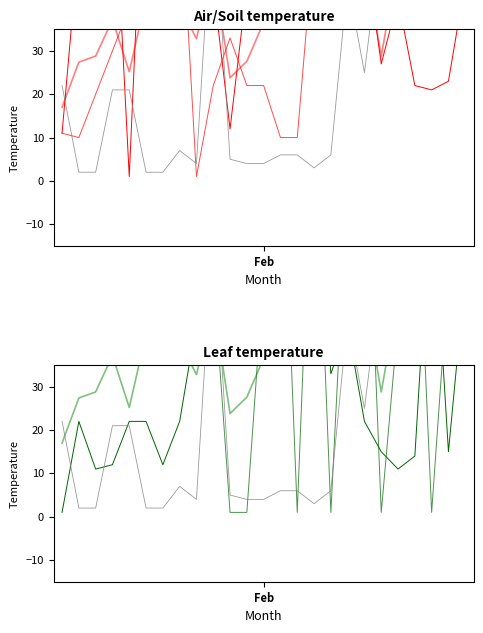

Reading left to right, extract all data points from this chart.

國文: 11.0	55.0	66.0	77.0	1.0	89.0	56.0	55.0	71.0	45.0	12.0	45.0	65.0	35.0	85.0	99.0	99.0	78.0	55.0	27.0	42.0	22.0	21.0	23.0	46.0
數學: 11.0	10.0	20.0	30.0	40.0	55.0	66.0	70.0	1.0	22.0	33.0	22.0	22.0	10.0	10.0	56.0	89.0	98.0	56.0	45.0	78.0	35.0	44.0	65.0	44.0
總分: 17.0	27.4	28.8	37.2	25.2	42.2	36.2	40.4	32.8	49.2	23.8	27.6	36.6	45.6	40.2	69.0	45.6	68.8	51.2	28.8	50.8	51.6	41.8	44.8	53.0
英語: 22.0	2.0	2.0	21.0	21.0	2.0	2.0	7.0	4.0	67.0	5.0	4.0	4.0	6.0	6.0	3.0	6.0	46.0	25.0	56.0	78.0	98.0	65.0	65.0	54.0
社會: 1.0	22.0	11.0	12.0	22.0	22.0	12.0	22.0	45.0	56.0	68.0	66.0	36.0	78.0	99.0	88.0	33.0	44.0	22.0	15.0	11.0	14.0	78.0	15.0	56.0
自然: 40.0	48.0	45.0	46.0	42.0	43.0	45.0	48.0	43.0	56.0	1.0	1.0	56.0	99.0	1.0	99.0	1.0	78.0	98.0	1.0	45.0	89.0	1.0	56.0	65.0